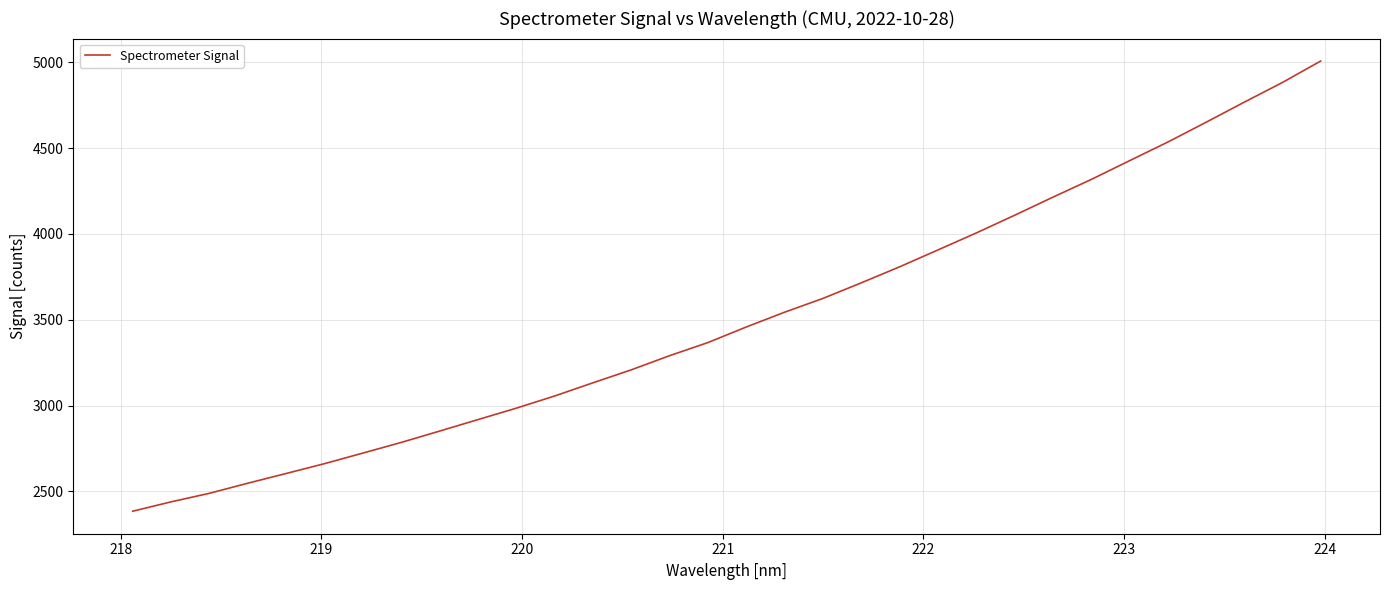

What is the average value?

3512.7